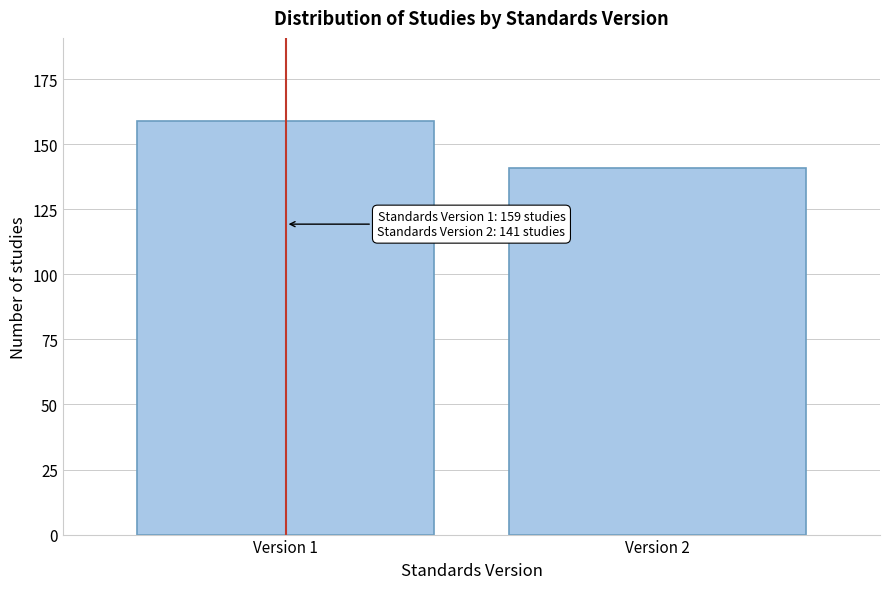

Reading right to left, transcribe all the data shown in this chart.

Version 2=141	Version 1=159